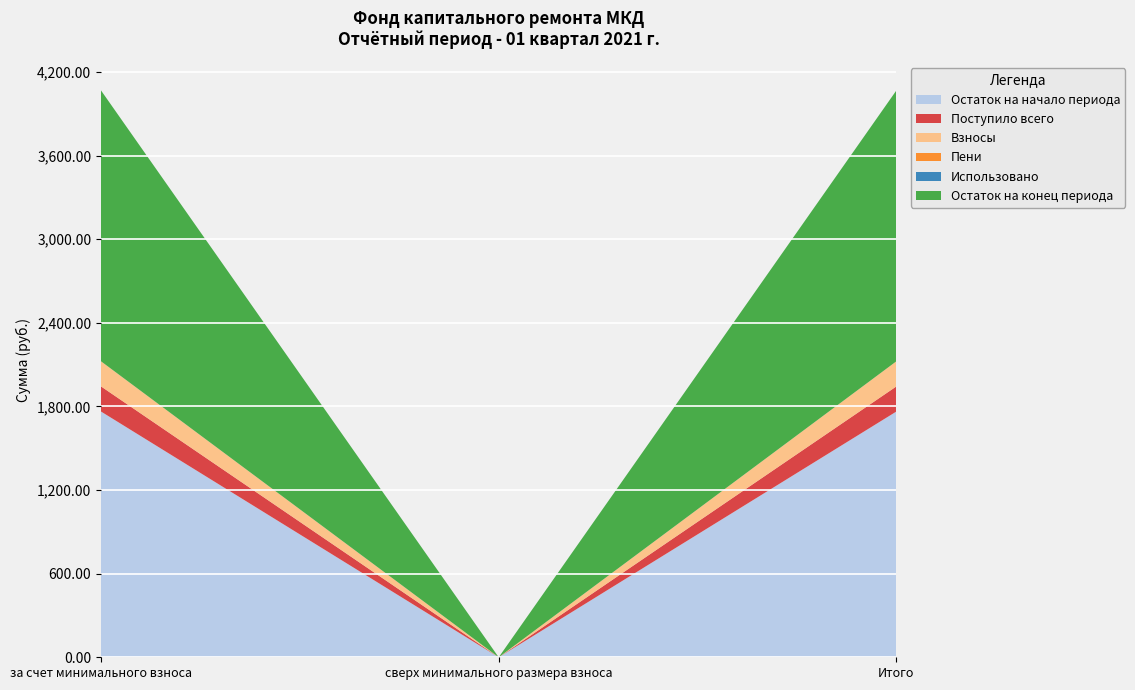

Reading left to right, list all the values displayed in this chart.

Остаток на начало периода: за счет минимального взноса=1763.8	сверх минимального размера взноса=0.0	Итого=1763.8
Поступило всего: за счет минимального взноса=180.3	сверх минимального размера взноса=0.0	Итого=180.3
Взносы: за счет минимального взноса=180.3	сверх минимального размера взноса=0.0	Итого=180.3
Пени: за счет минимального взноса=0.0	сверх минимального размера взноса=0.0	Итого=0.0
Использовано: за счет минимального взноса=0.0	сверх минимального размера взноса=0.0	Итого=0.0
Остаток на конец периода: за счет минимального взноса=1944.0	сверх минимального размера взноса=0.0	Итого=1944.0